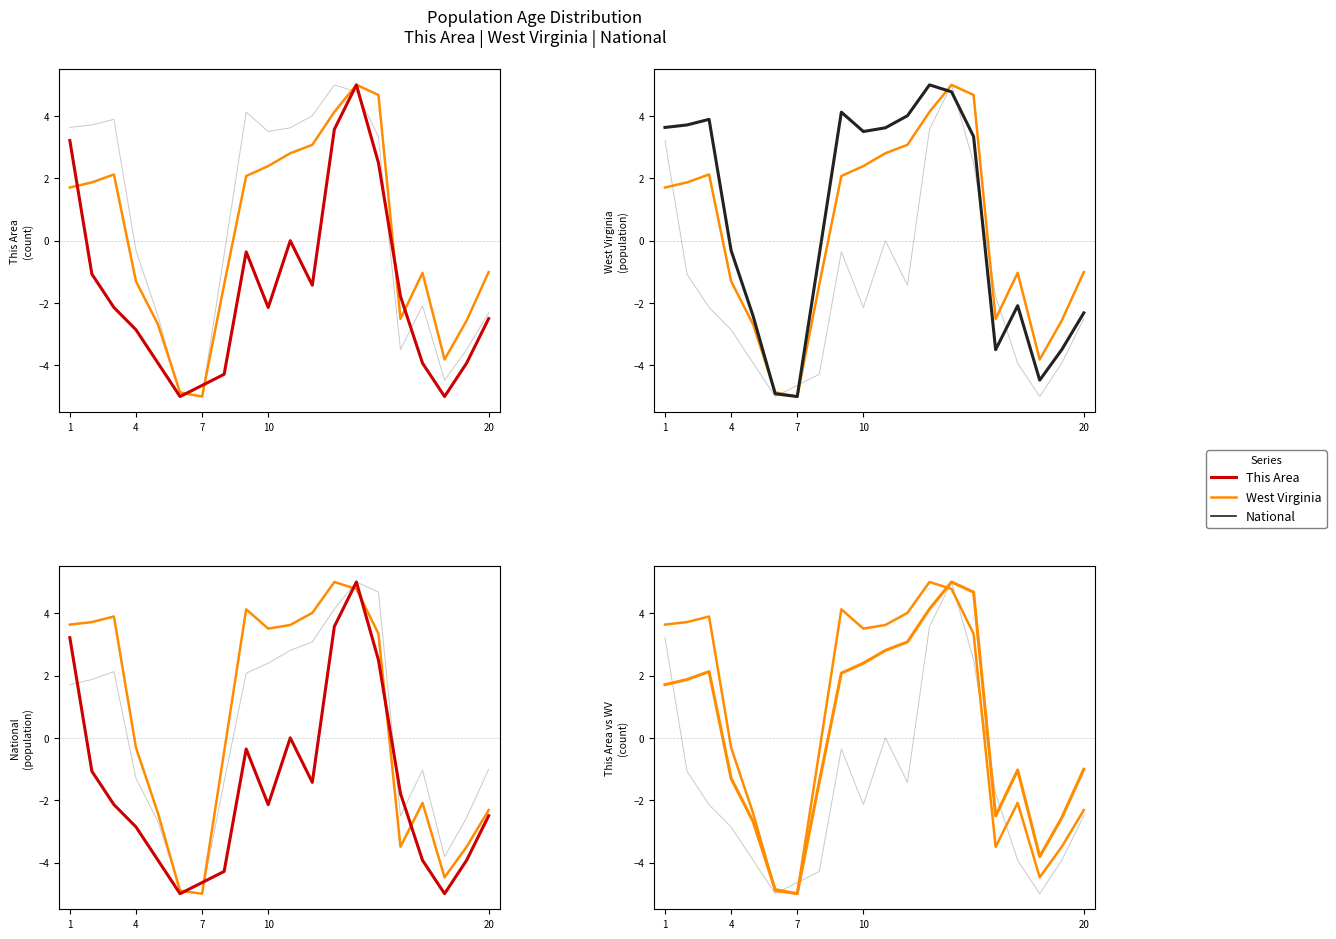

Is the value of This Area at 18 greater than the value of National at 19?

No